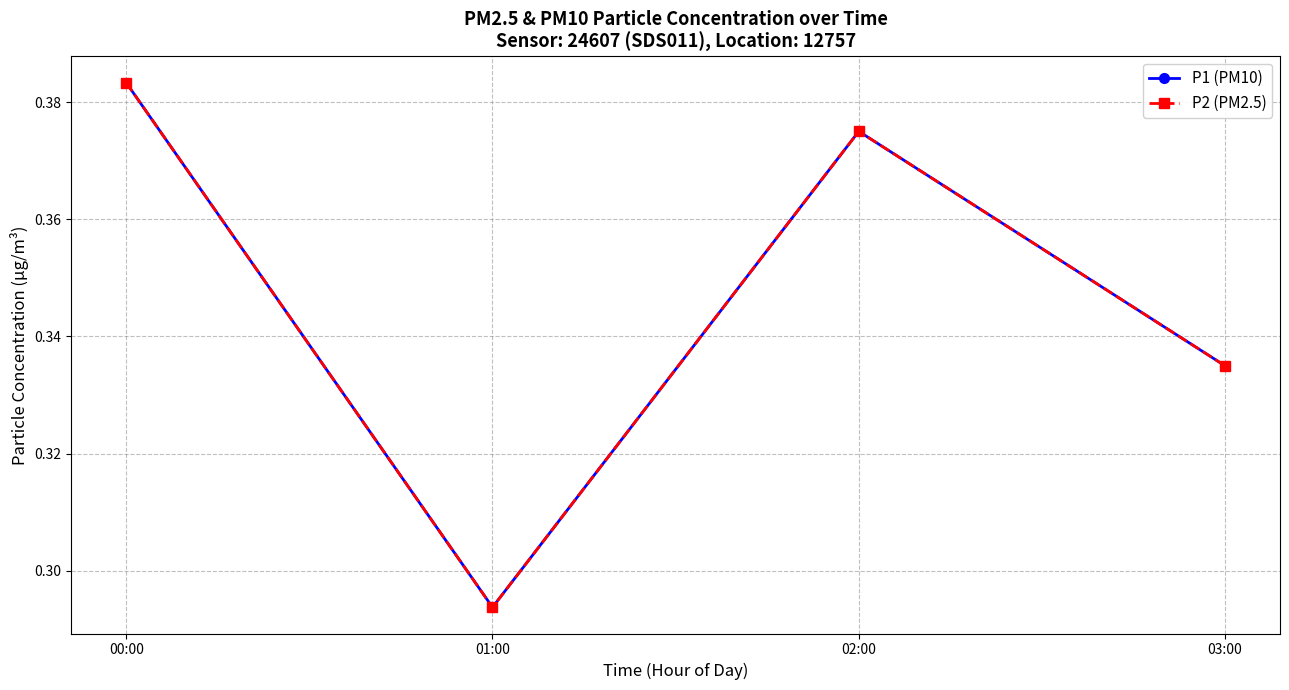

Reading right to left, transcribe all the data shown in this chart.

P1 (PM10): 03:00=0.3	02:00=0.4	01:00=0.3	00:00=0.4
P2 (PM2.5): 03:00=0.3	02:00=0.4	01:00=0.3	00:00=0.4